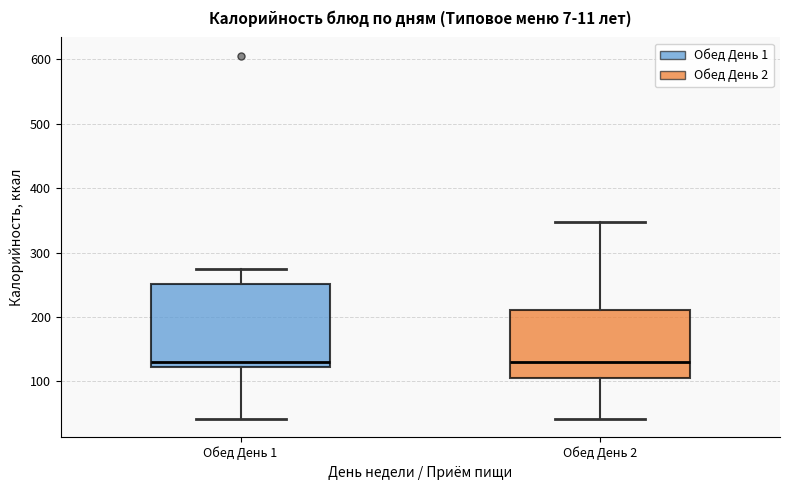

Where is the upper edge of the box for Обед День 1 on the y-axis? The values are not printed on the chart, so give them approximately, as read against the axis.

250